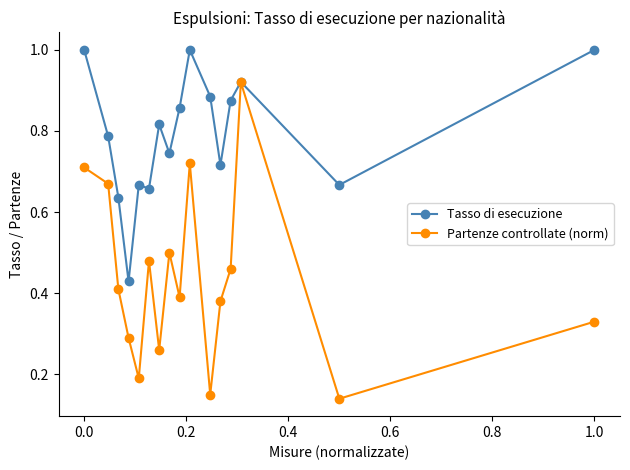

Does the chart have visible grid lines?

No